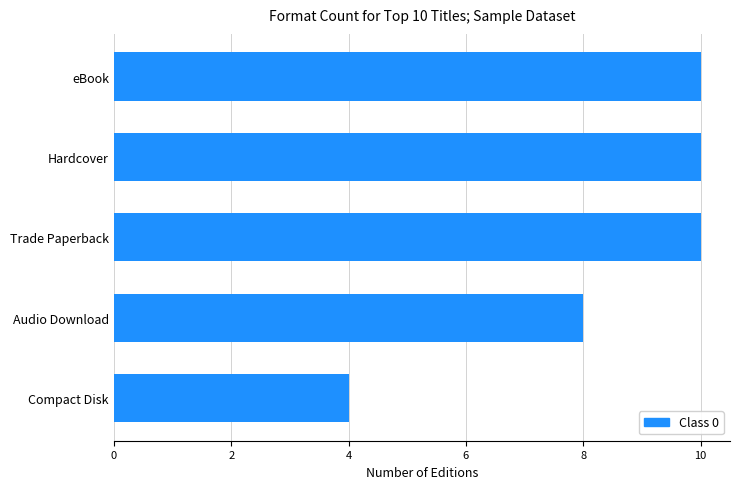

Reading bottom to top, what are all the values shown in this chart?

4	8	10	10	10